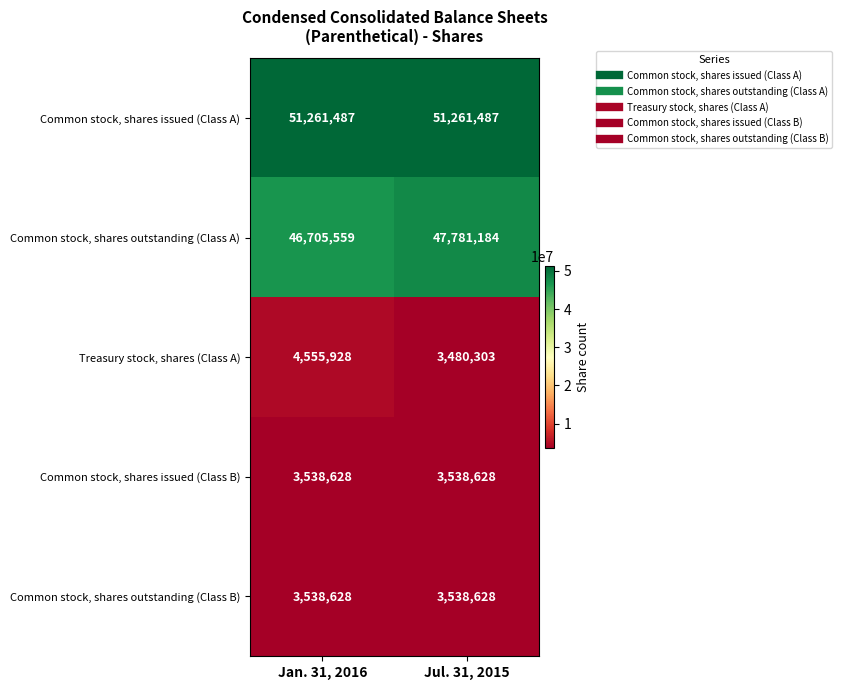

Is the value of Common stock, shares issued (Class A) at Jan. 31, 2016 greater than the value of Common stock, shares outstanding (Class A) at Jul. 31, 2015?

Yes